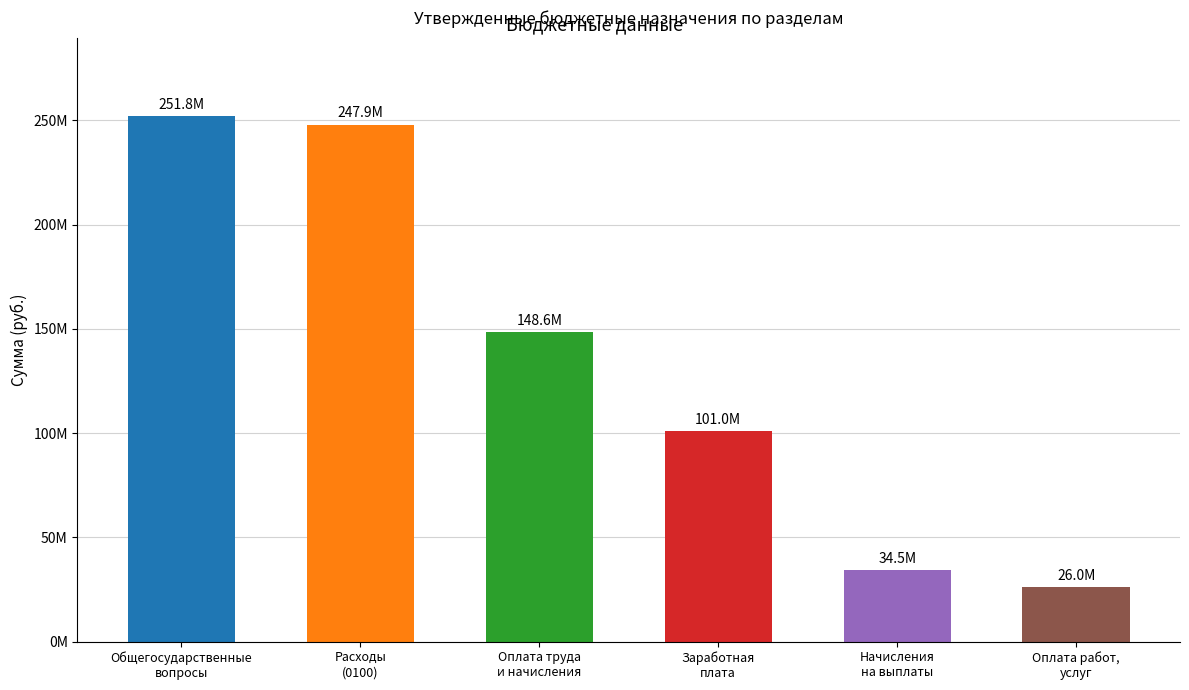

Rank the categories by value from highest to lowest.

Общегосударственные
вопросы, Расходы
(0100), Оплата труда
и начисления, Заработная
плата, Начисления
на выплаты, Оплата работ,
услуг